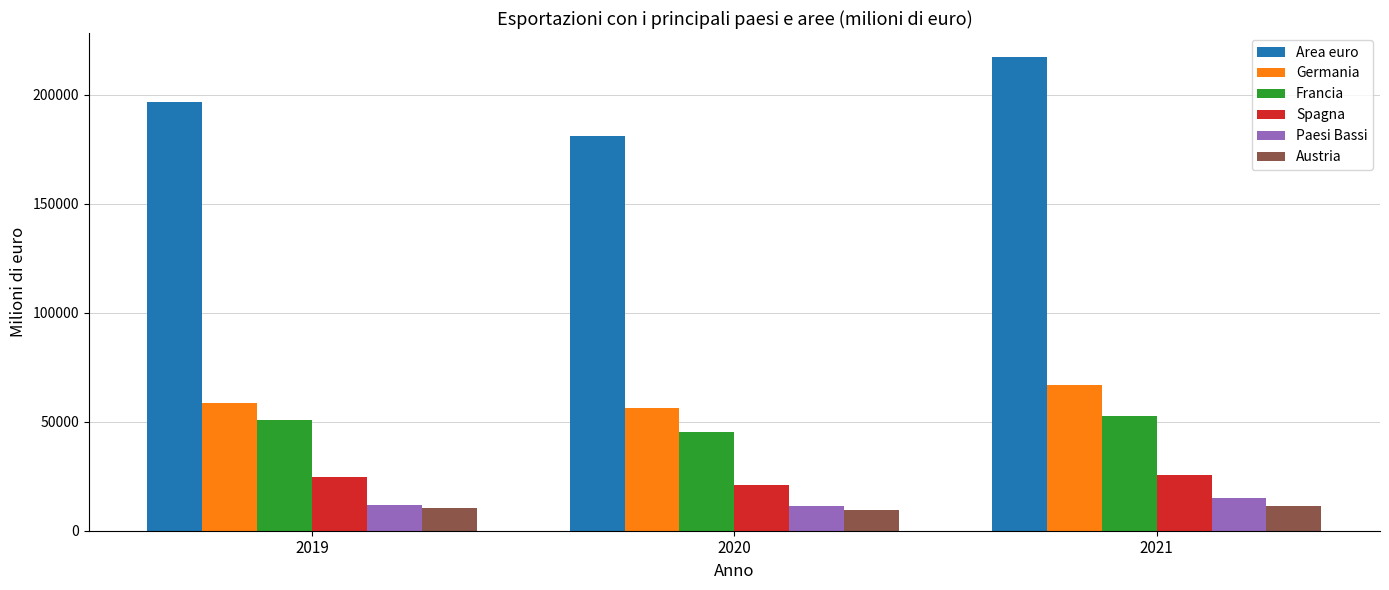

Which series changed the most between 2019 and 2021?

Area euro